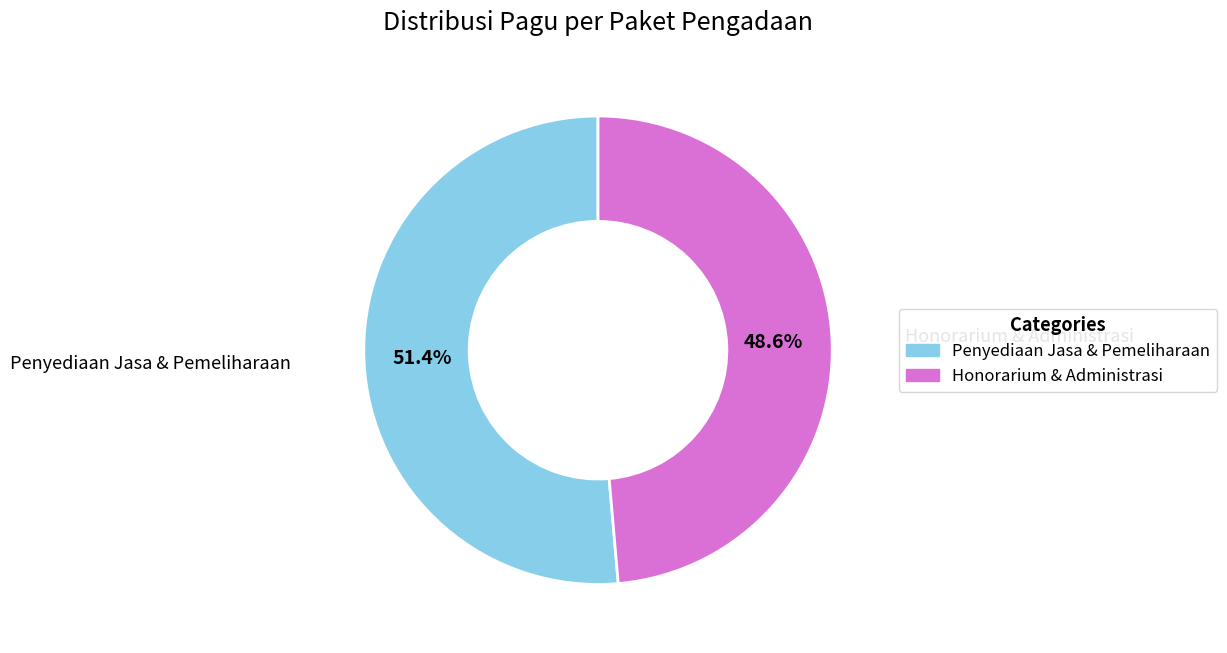

How many slices are in this pie chart?

2